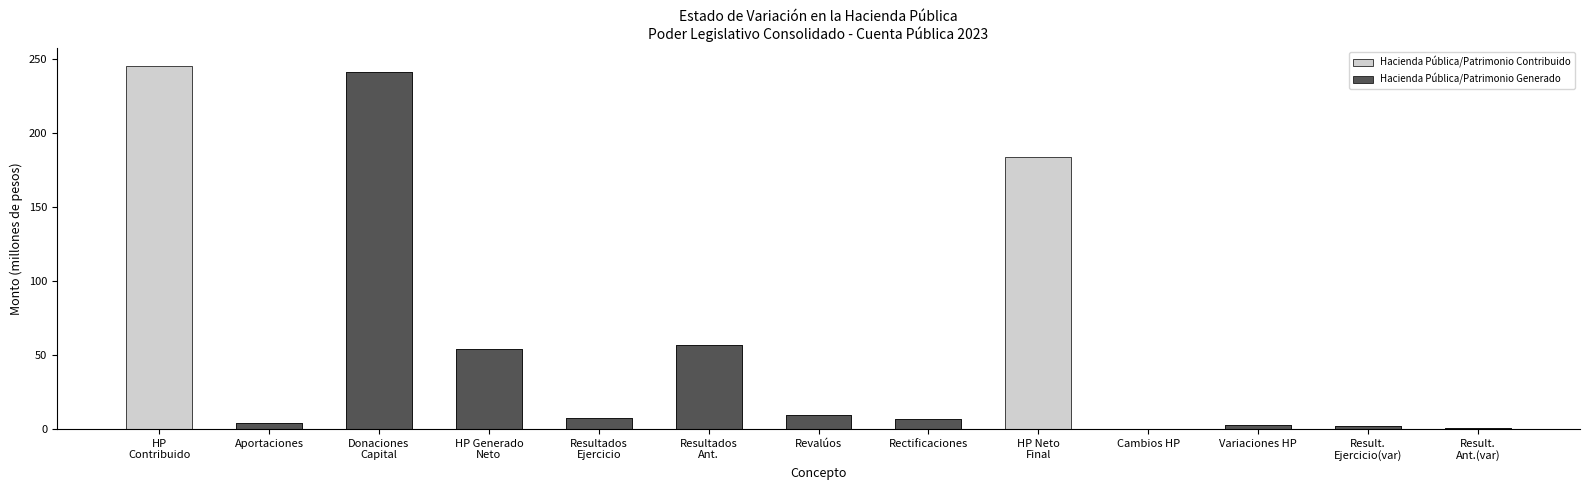

At which label does Hacienda Pública/Patrimonio Contribuido reach its peak?

HP
Contribuido